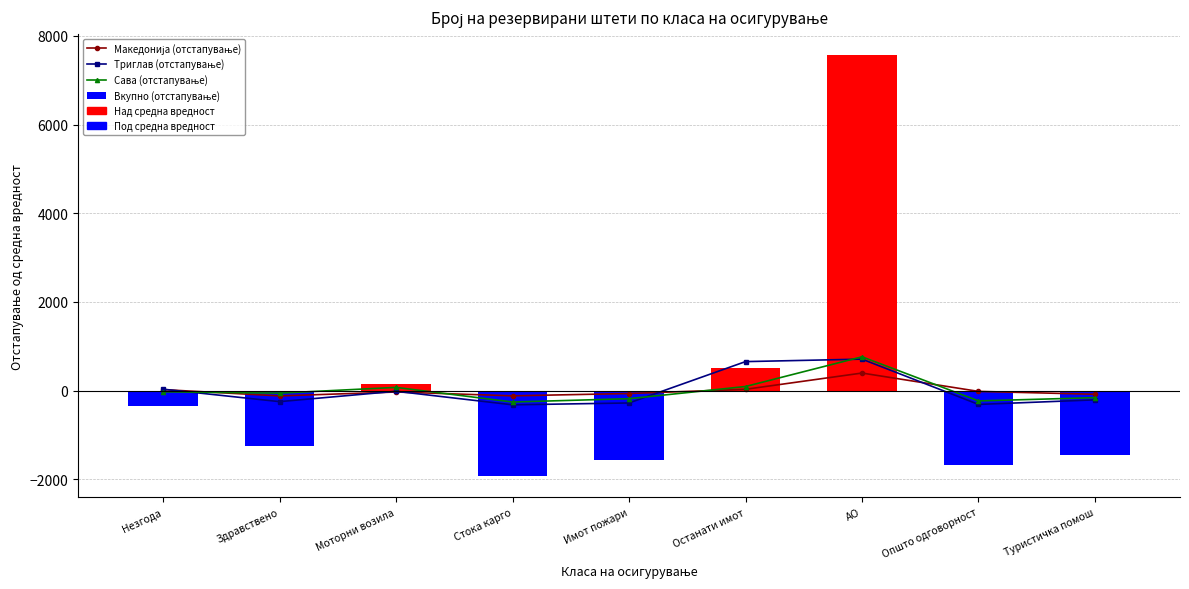

What are all the series names shown in the legend?

Македонија (отстапување), Триглав (отстапување), Сава (отстапување), Вкупно (отстапување)